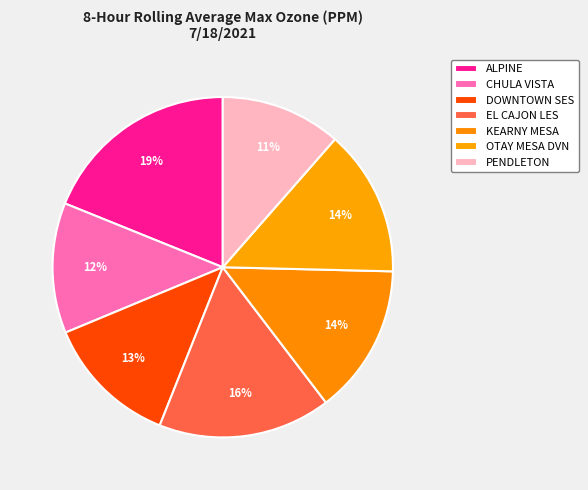

Does any single category account for the majority?

No